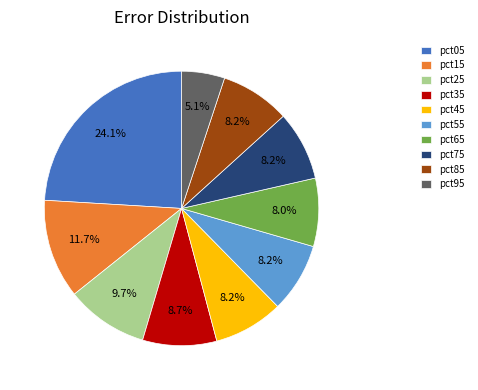

Which has a higher value, pct95 or pct65?

pct65